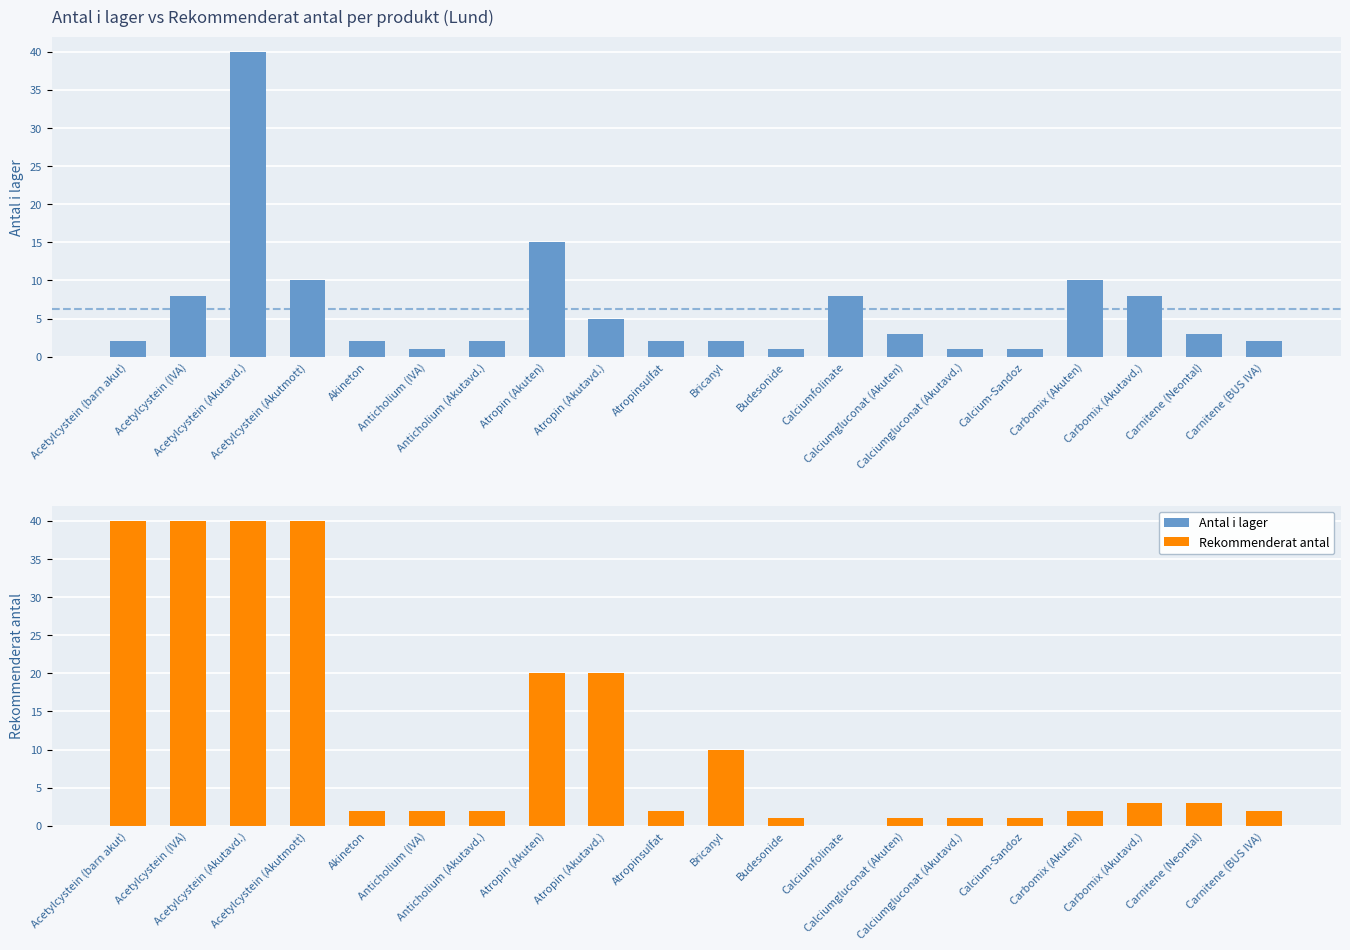

What is the difference between the maximum and second lowest values in the Rekommenderat antal series?

39